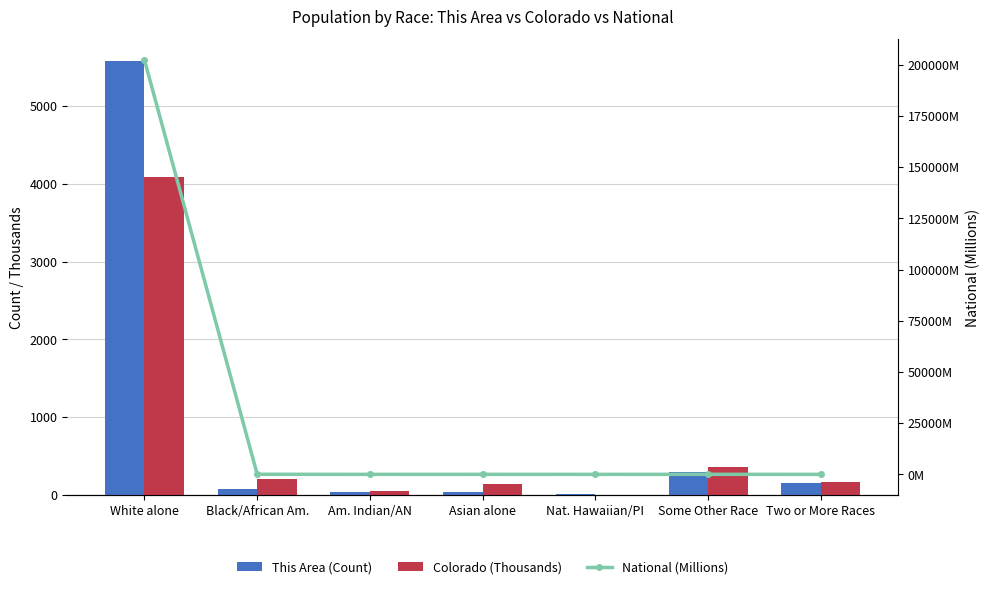

The value of This Area (Count) at White alone is 5576.0. True or false?

True